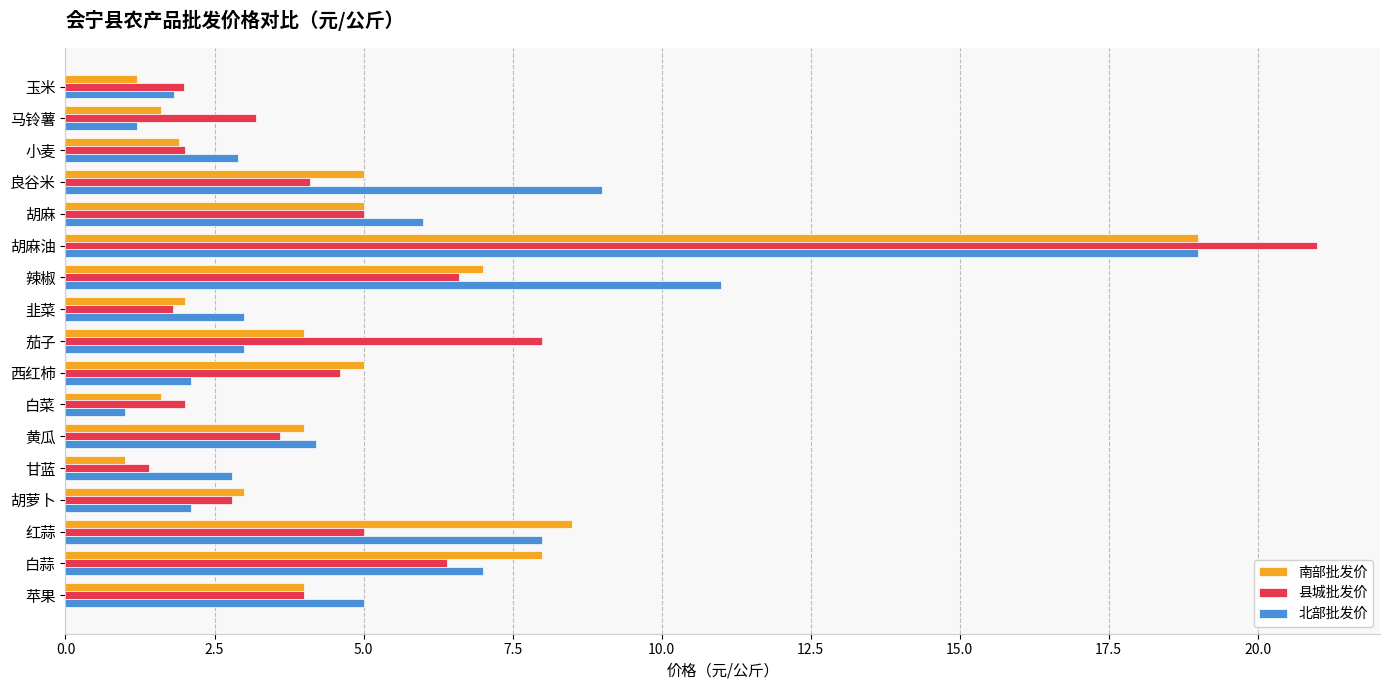

True or false: 县城批发价 has a value of 6.4 at 白蒜.

True